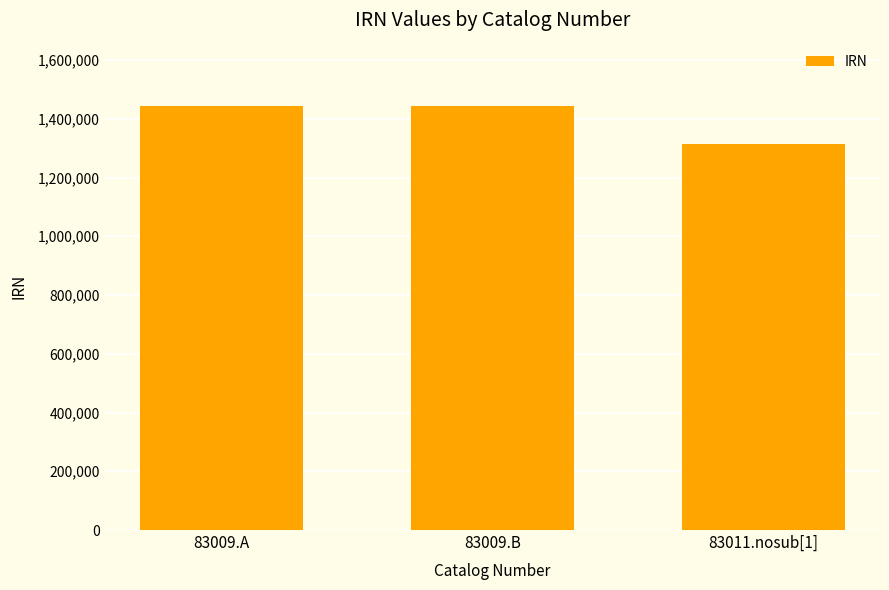

What is the change in value from 83009.B to 83011.nosub[1]?

-128375